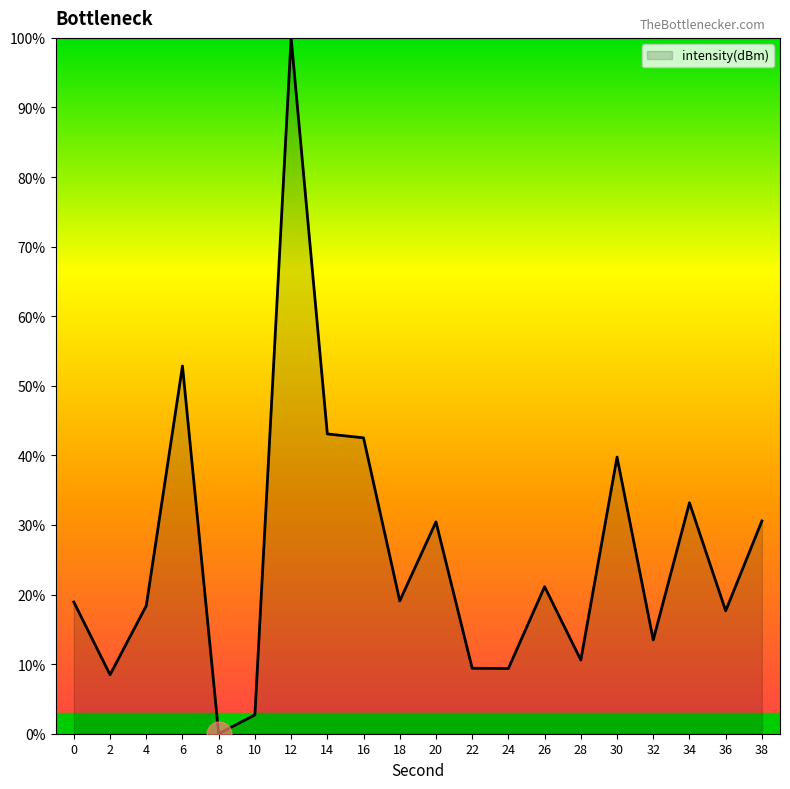

What is the difference between the maximum and second lowest values?

97.3